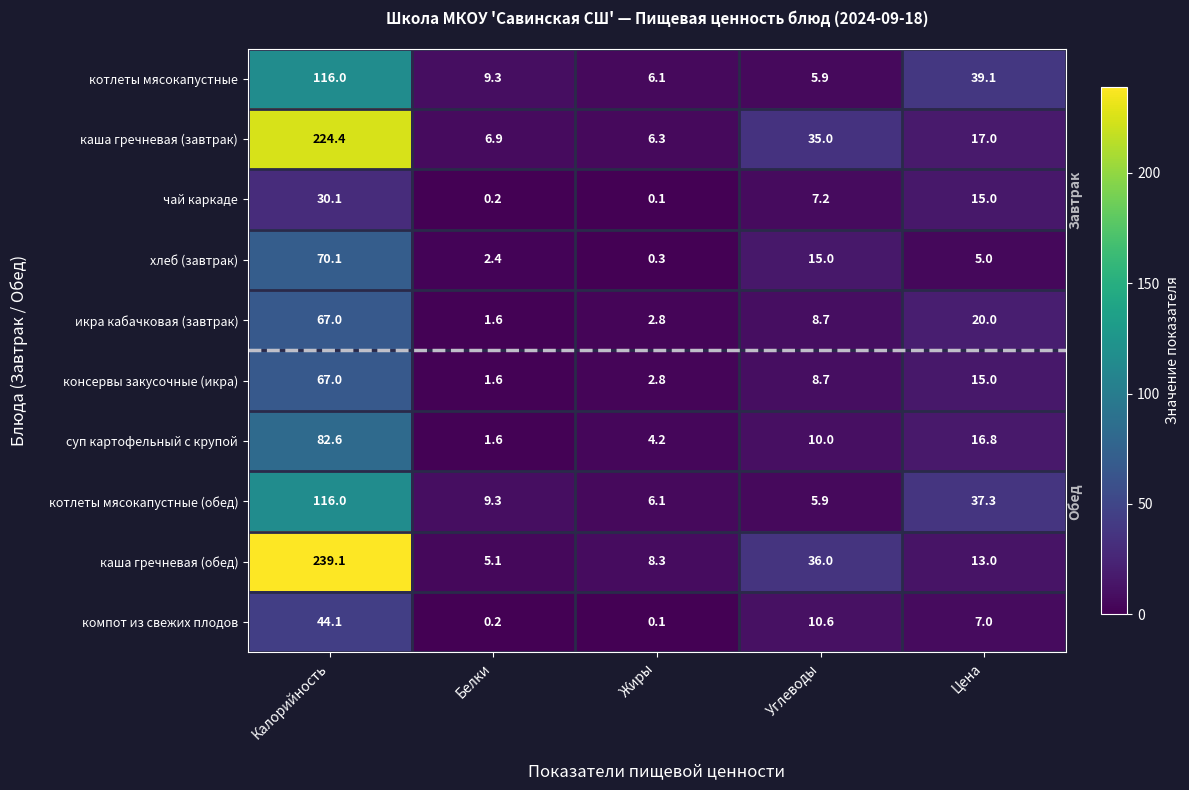

Is it true that компот из свежих плодов equals 7.0 at Цена?

True